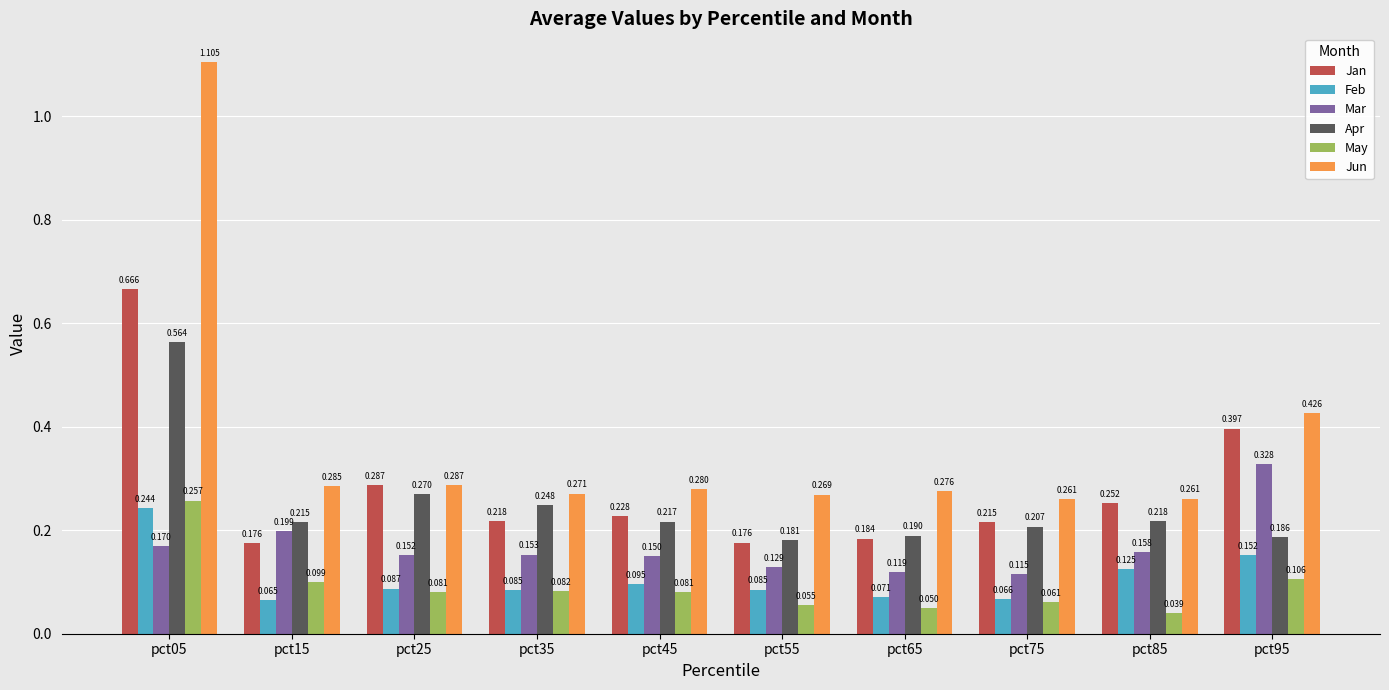

Which series has the largest total across all categories?

Jun